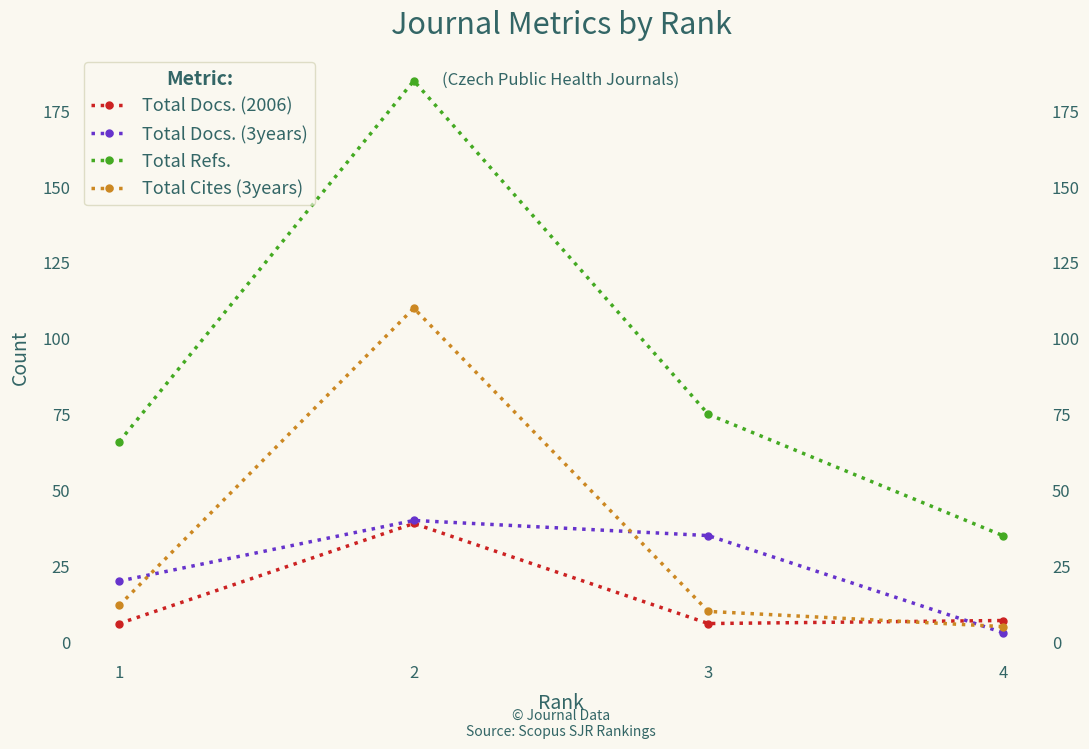

The Total Docs. (3years) series shows 3 at 4. True or false?

True